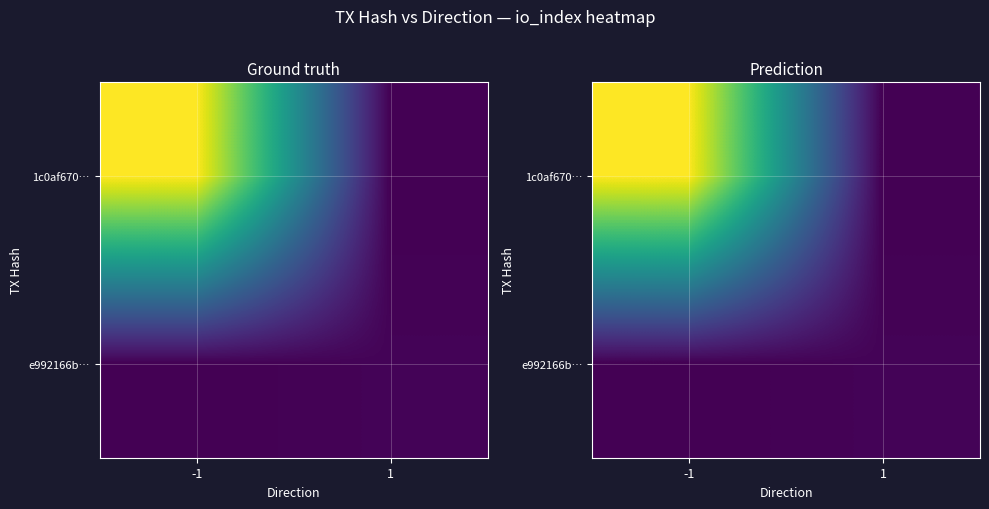

Which series has the largest total across all categories?

1c0af670…